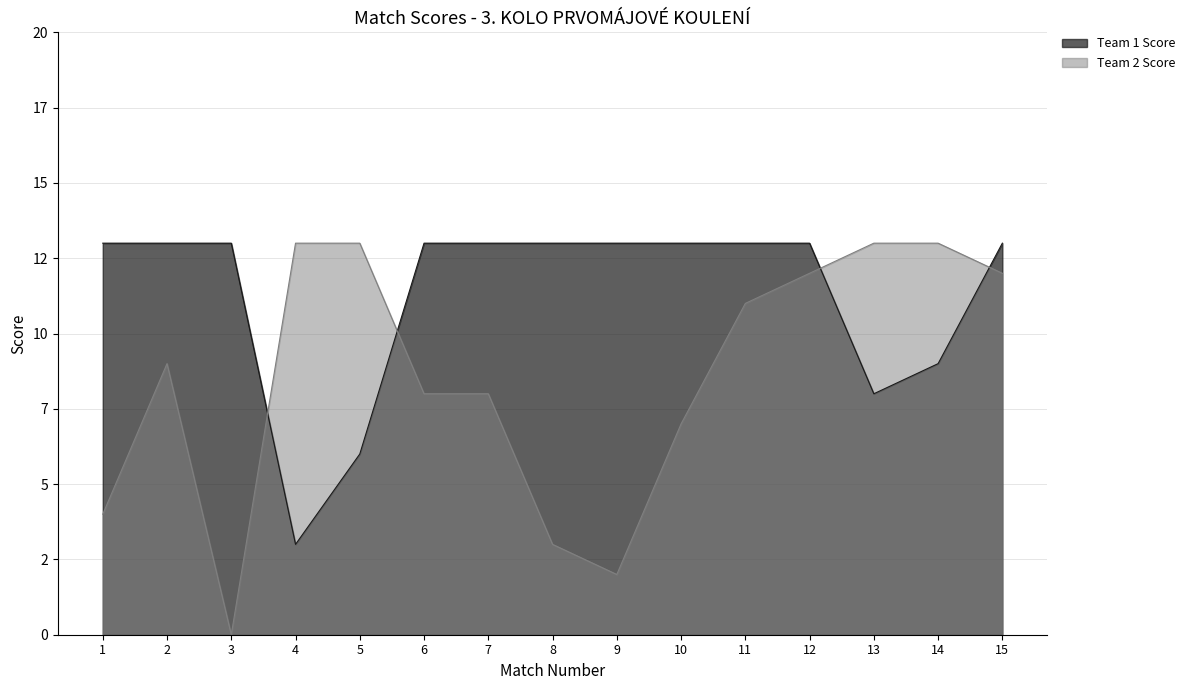

Between 4 and 8, which series saw the biggest shift?

Team 1 Score